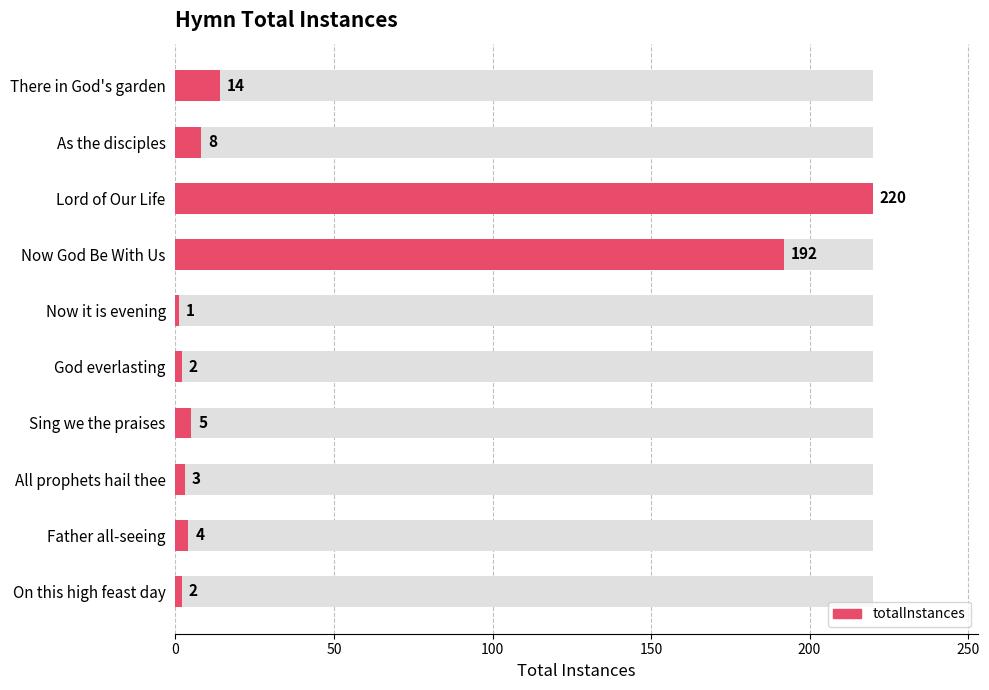

The value at Now God Be With Us is 48. True or false?

False